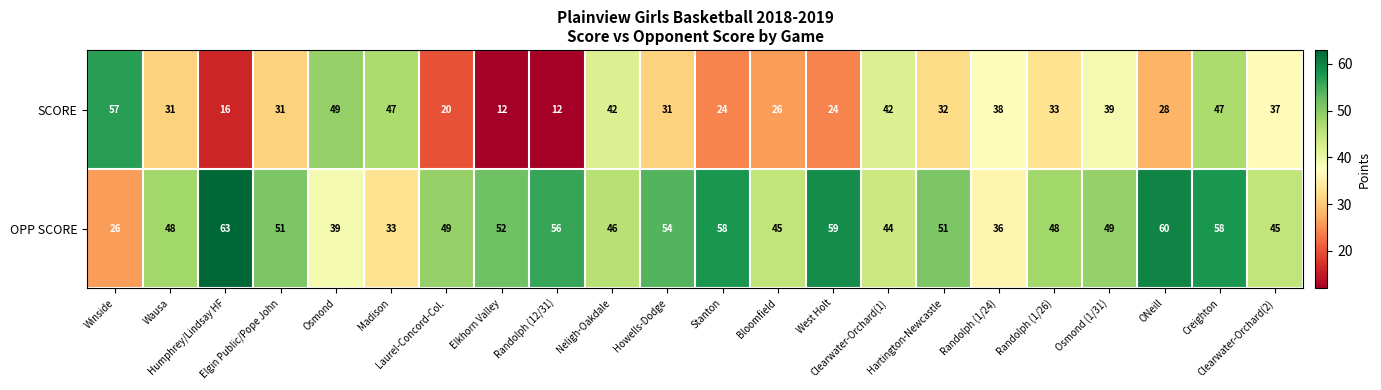

How many series are shown in this chart?

2